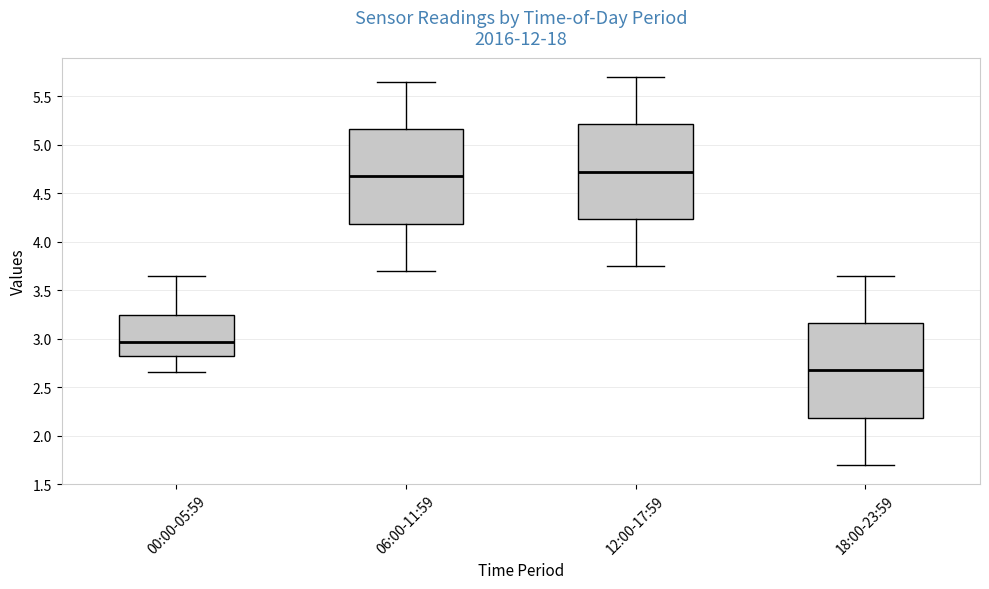

Where is the lower edge of the box for 06:00-11:59 on the y-axis? The values are not printed on the chart, so give them approximately, as read against the axis.

4.20